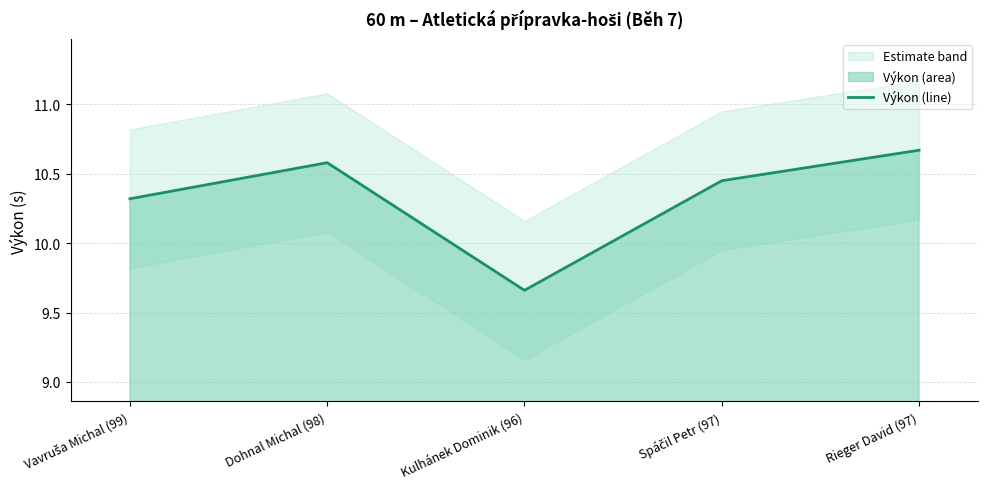

Reading left to right, what are all the values shown in this chart?

10.3	10.6	9.7	10.4	10.7